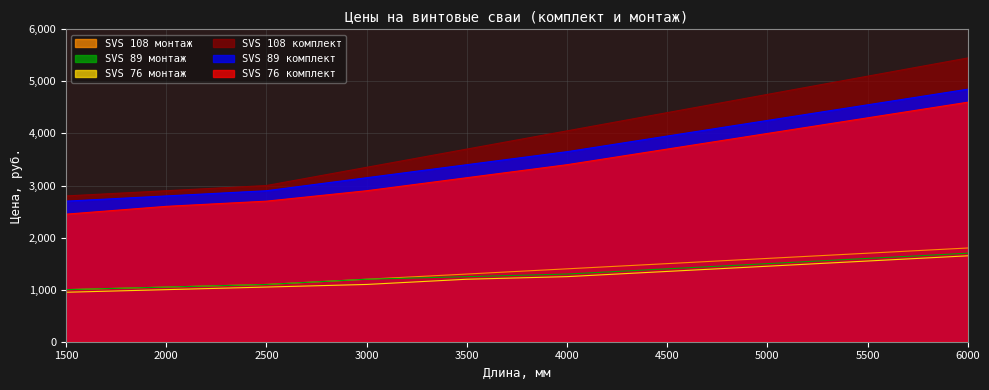

Where is SVS 108 комплект nearest to the value 4125?

4000